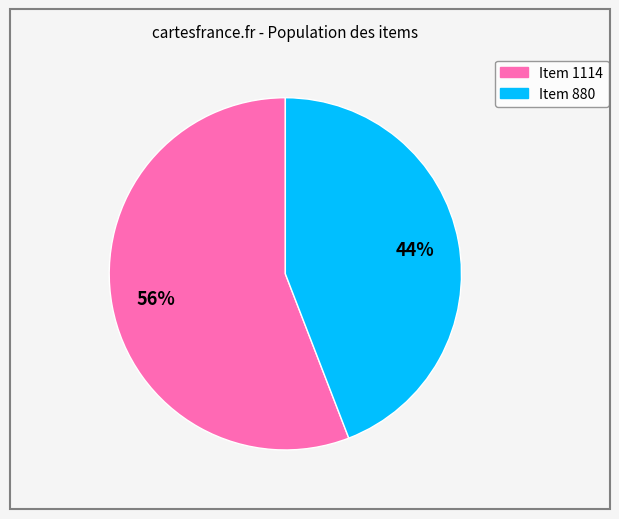

Approximately how many times larger is the value at Item 880 compared to Item 1114?

0.8